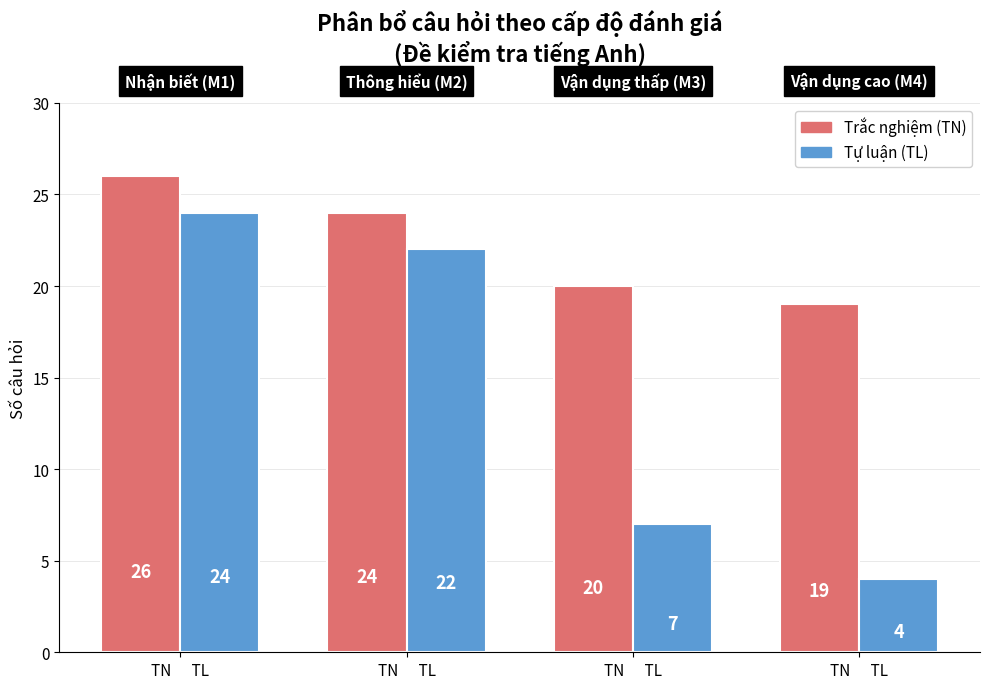

Rank the categories by Tự luận (TL) value from lowest to highest.

TN      TL, TN      TL, TN      TL, TN      TL